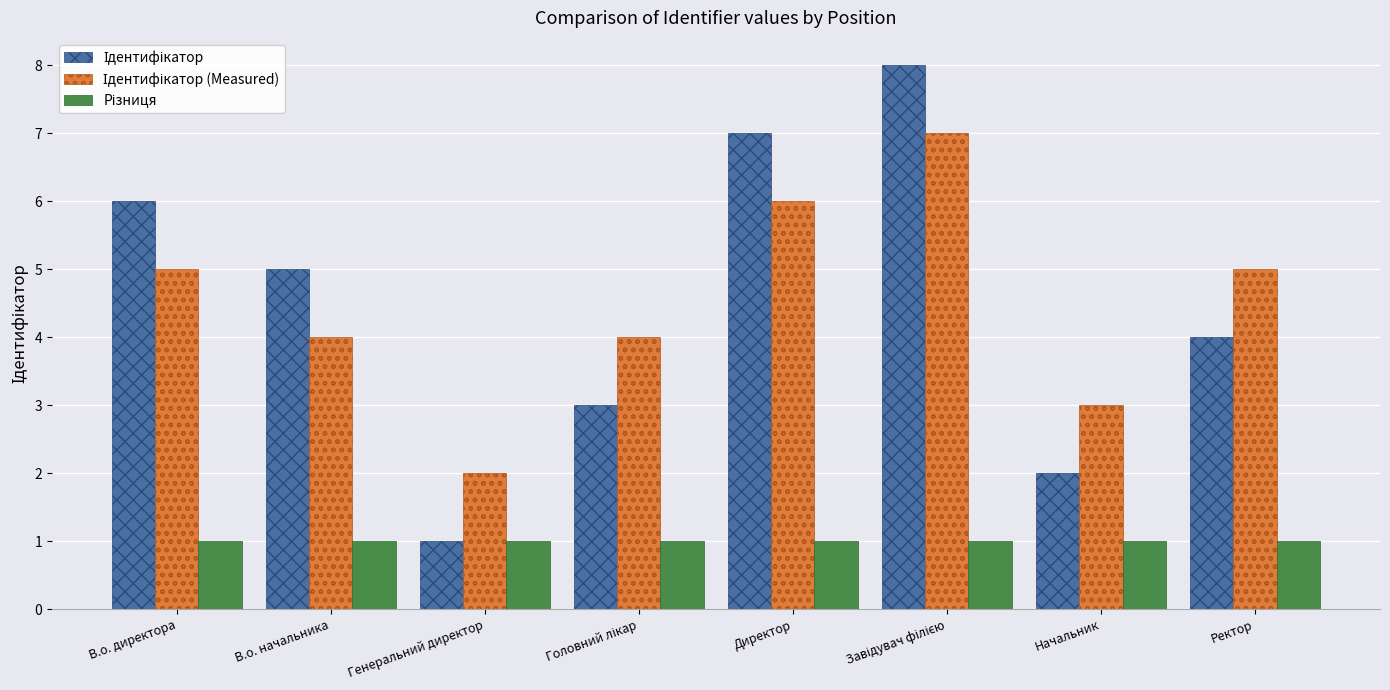

What is the spread (max minus min) of values at Ректор?

4